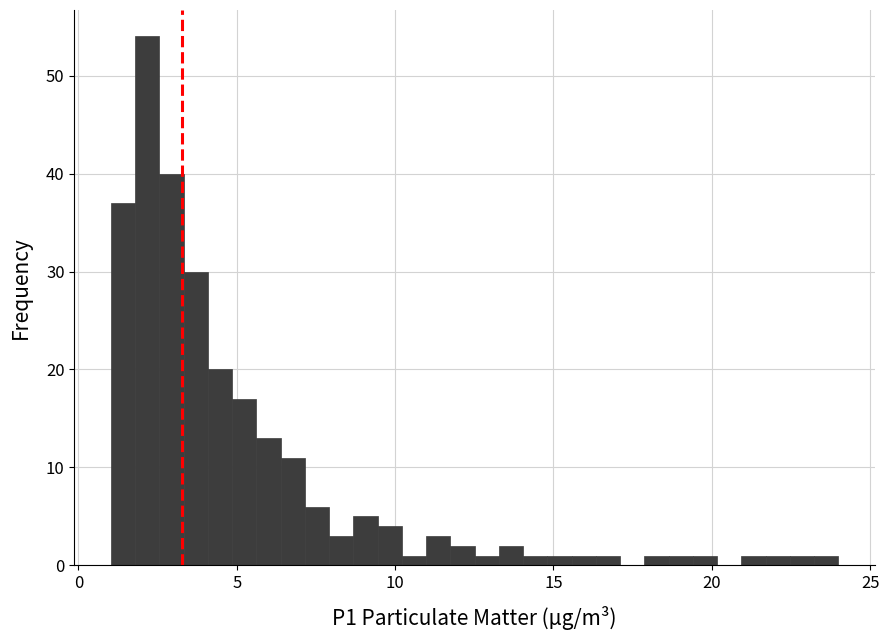

Read against the x-axis, roughly where is the centre of the tallest bar?

2.0